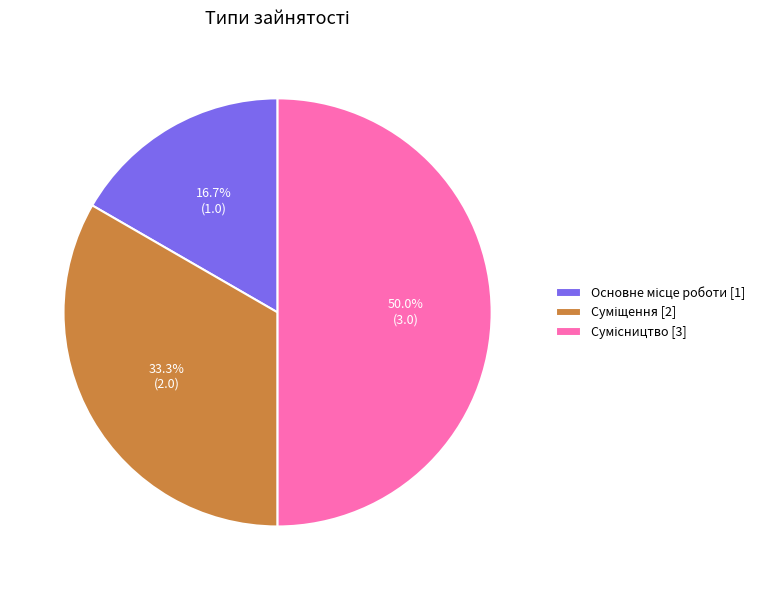

True or false: Суміщення accounts for 44% of the total.

False